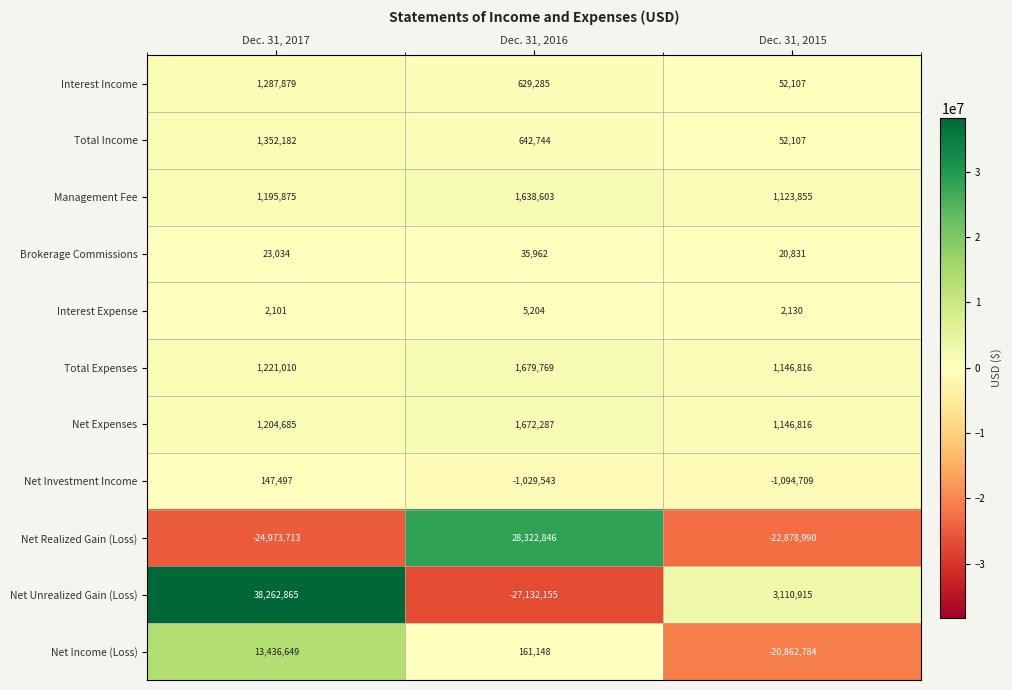

What is the sum of the Net Unrealized Gain (Loss) values at Dec. 31, 2017 and Dec. 31, 2015?

41373780